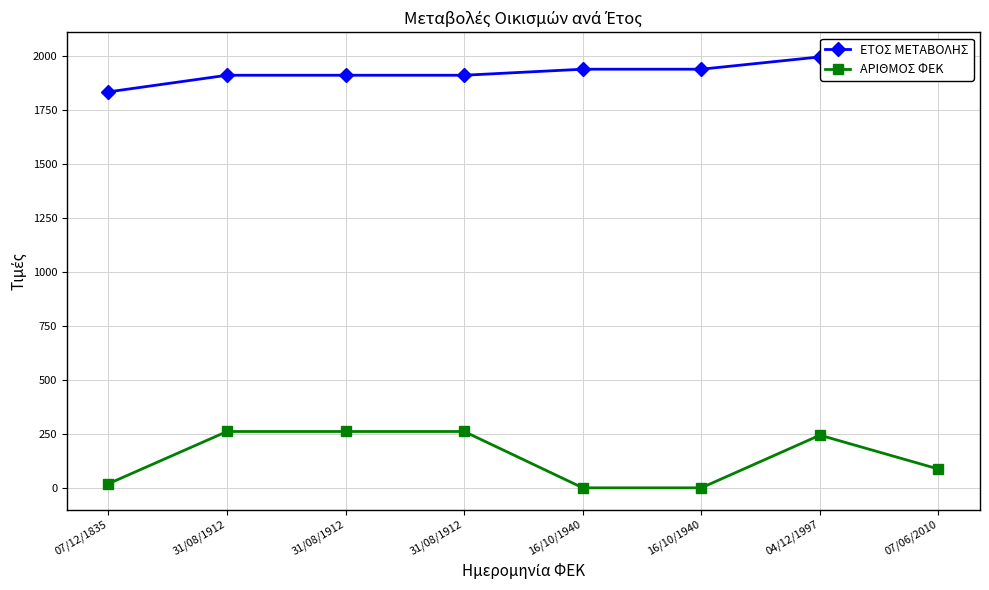

Reading right to left, transcribe all the data shown in this chart.

ΕΤΟΣ ΜΕΤΑΒΟΛΗΣ: 07/06/2010=2010	04/12/1997=1997	16/10/1940=1940	16/10/1940=1940	31/08/1912=1912	31/08/1912=1912	31/08/1912=1912	07/12/1835=1835
ΑΡΙΘΜΟΣ ΦΕΚ: 07/06/2010=87	04/12/1997=244	16/10/1940=0	16/10/1940=0	31/08/1912=261	31/08/1912=261	31/08/1912=261	07/12/1835=19